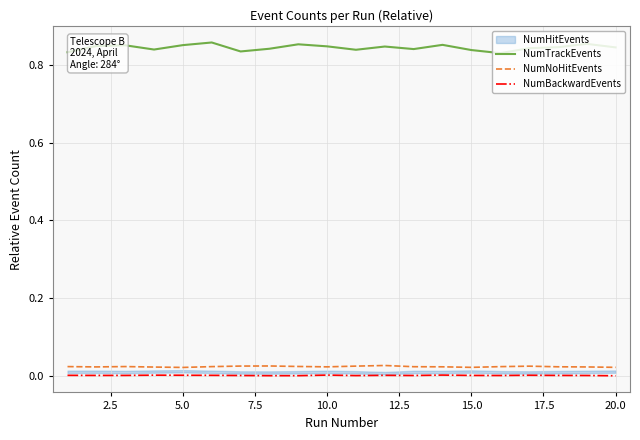

True or false: NumTrackEvents and NumBackwardEvents cross at least once.

False